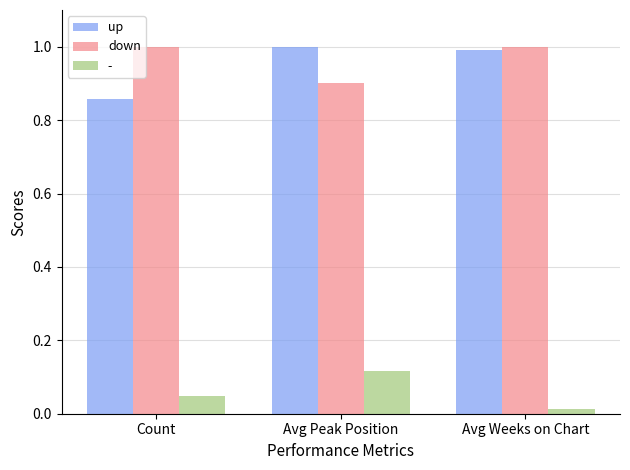

What is the value of the up bar at the 2nd from the left?

1.0